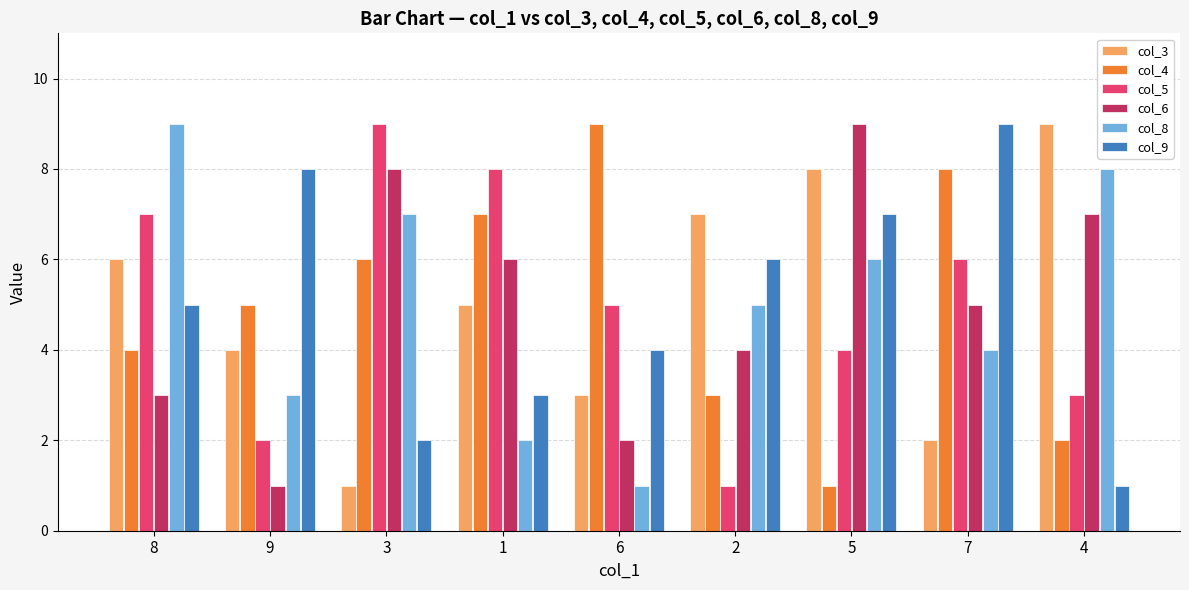

Is it true that col_4 equals 3 at 2?

True